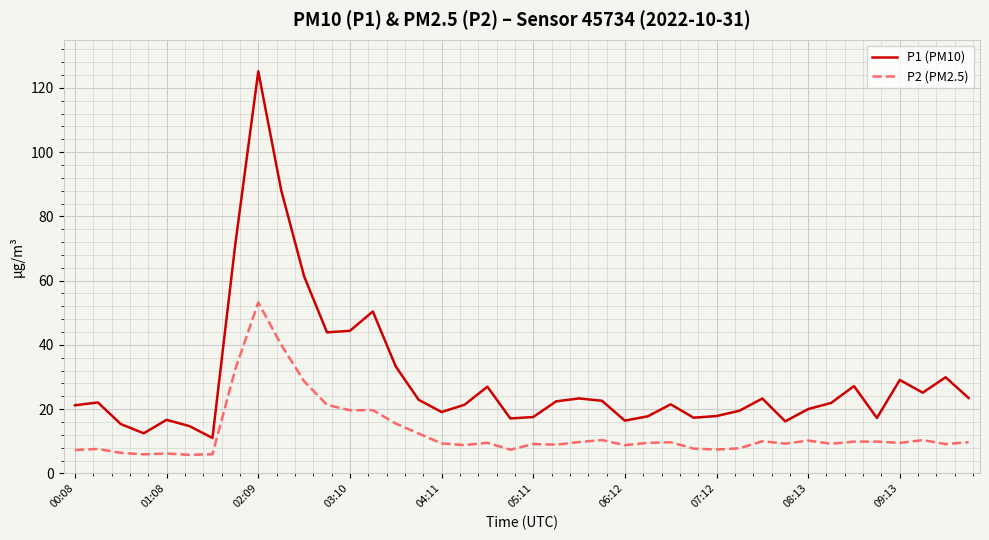

How many series are shown in this chart?

2